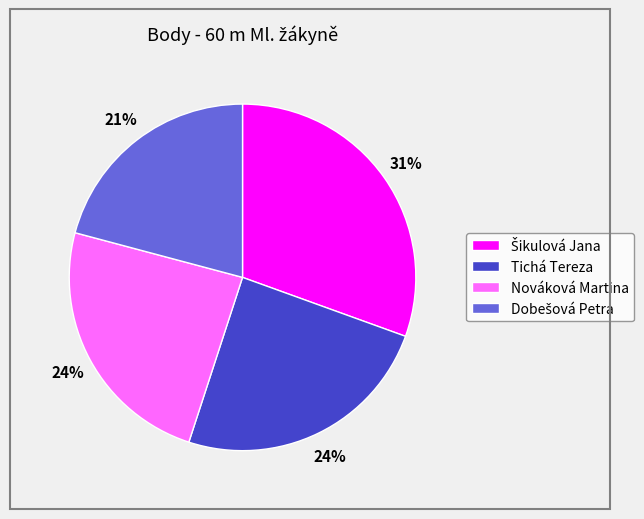

Approximately how many times larger is the value at Nováková Martina compared to Tichá Tereza?

1.0